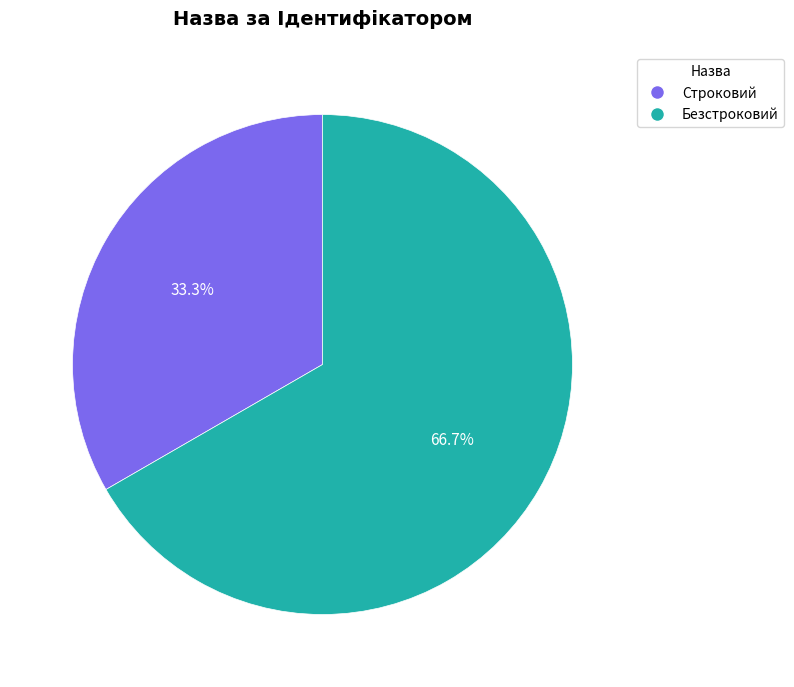

How many segments does this pie chart have?

2